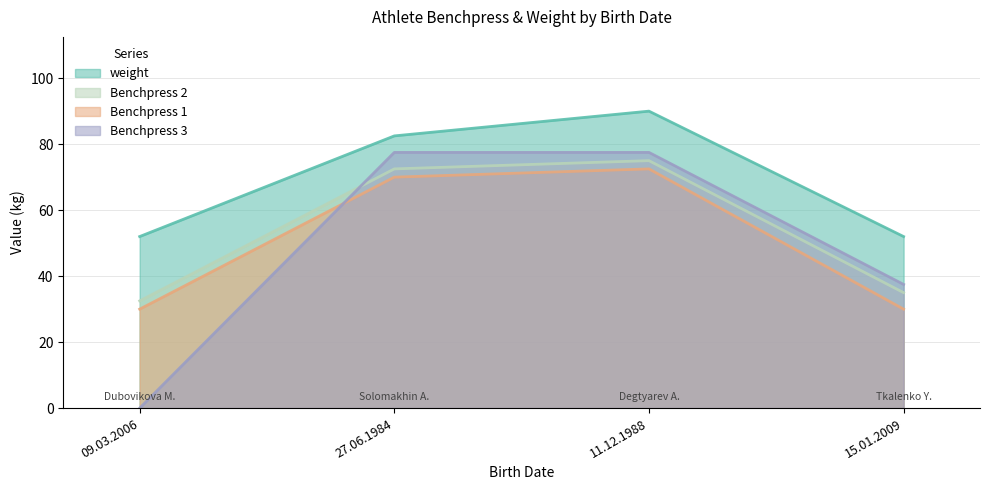

What is the sum of all Benchpress 2 values?

215.0